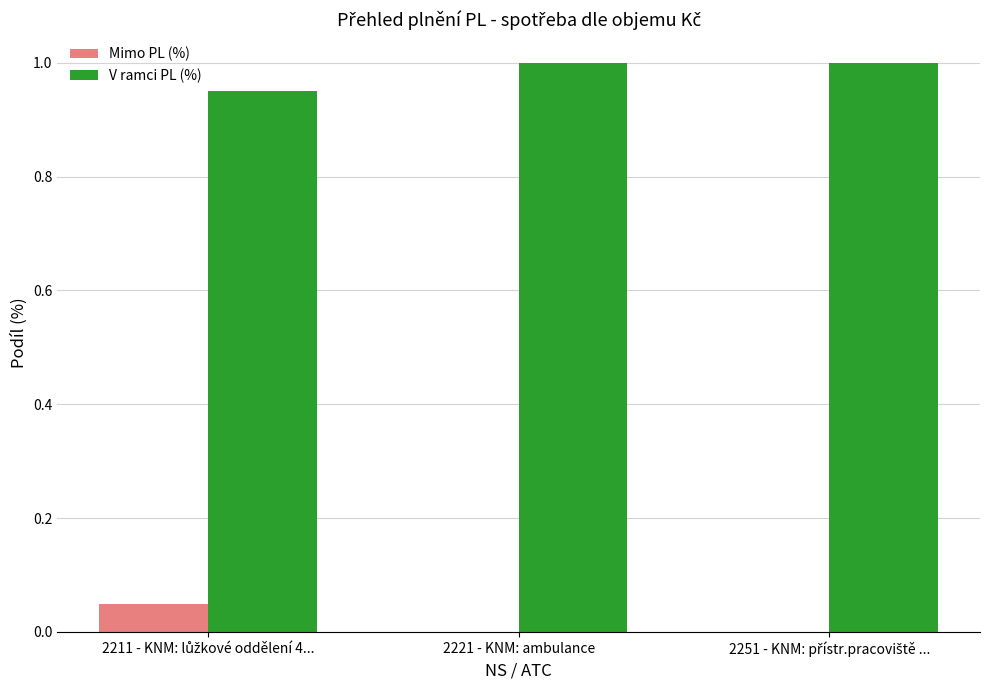

Which series has the largest total across all categories?

V ramci PL (%)